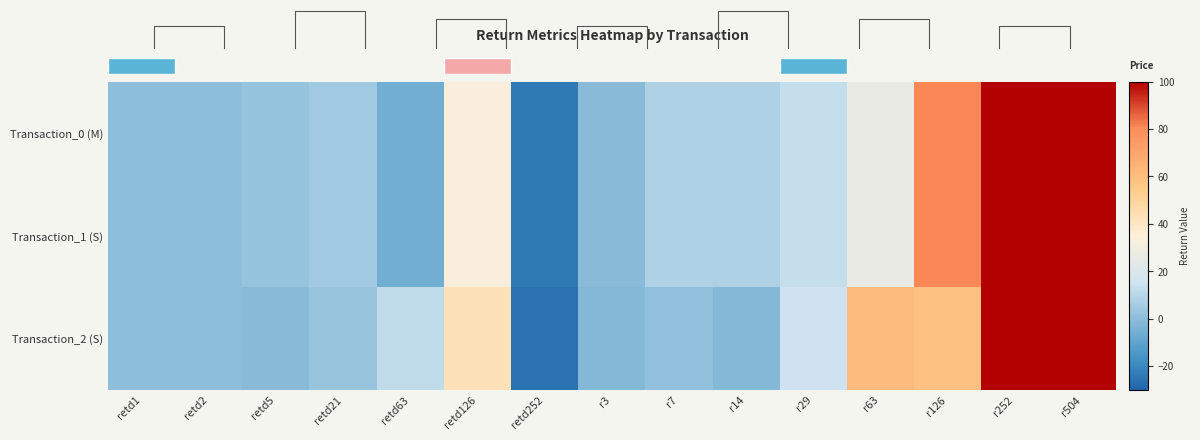

How many data points does each series have?

15